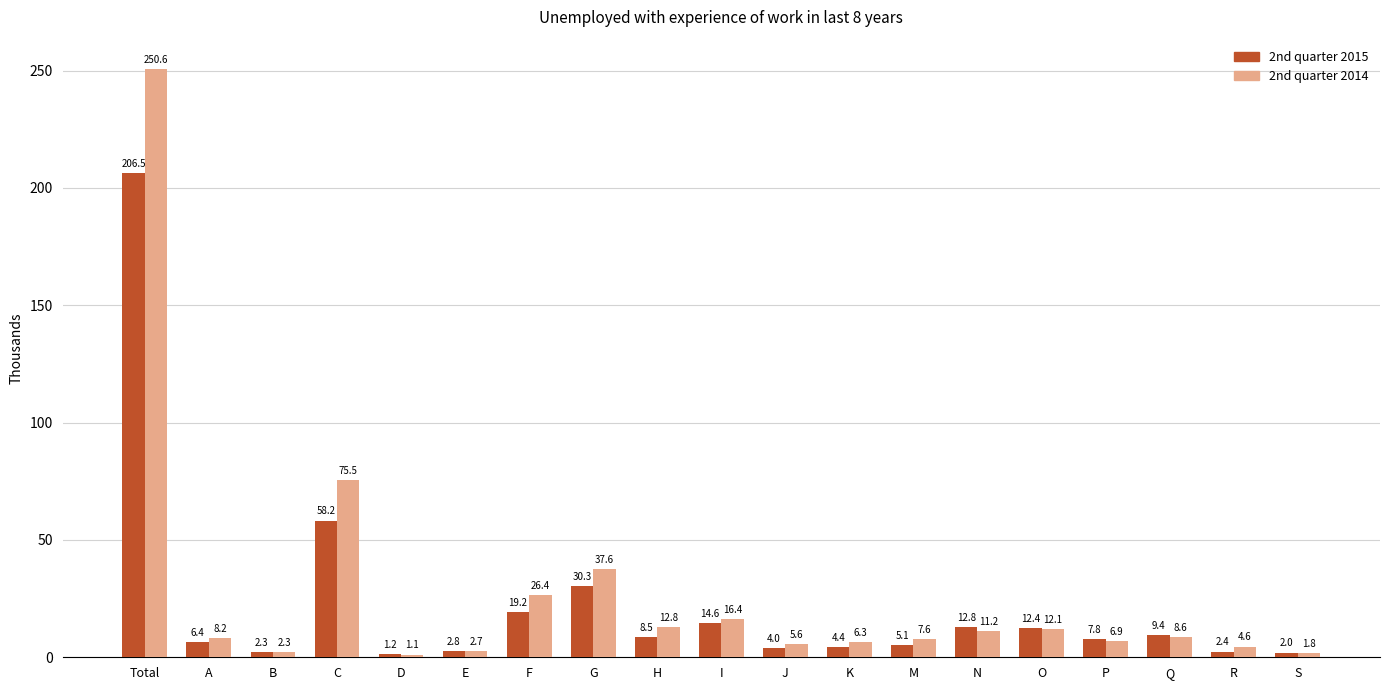

List the series in order of their peak value, highest first.

2nd quarter 2014, 2nd quarter 2015